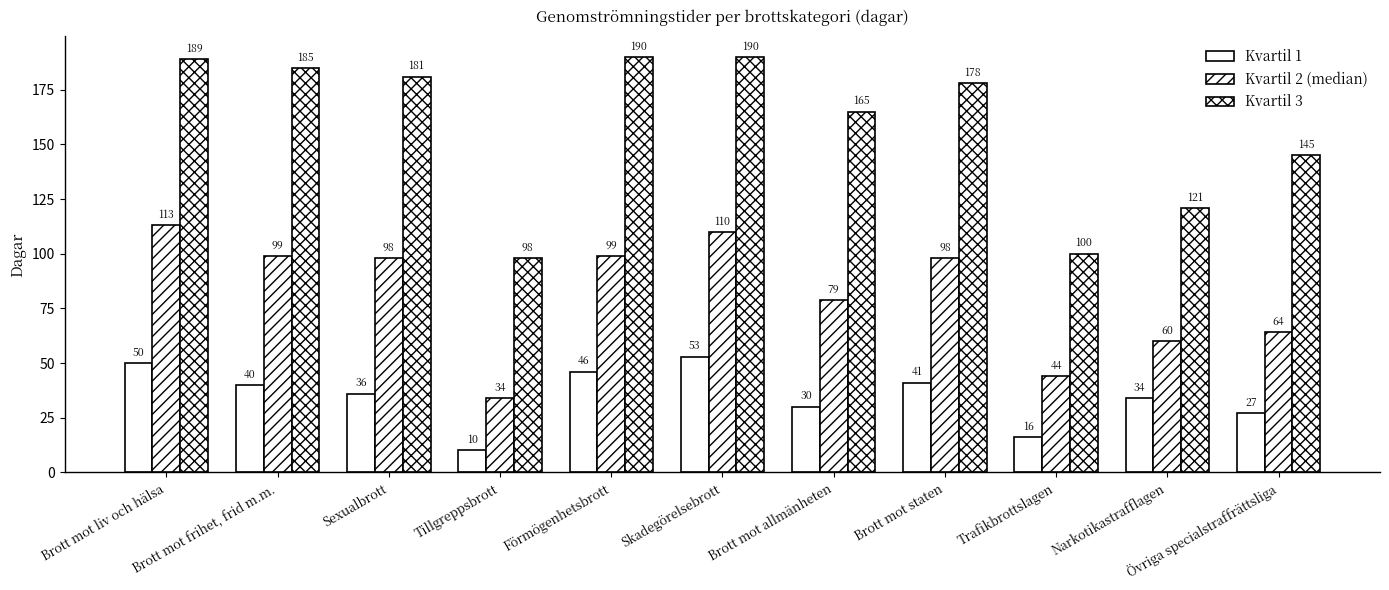

True or false: Kvartil 2 (median) has a value of 40 at Brott mot frihet, frid m.m..

False